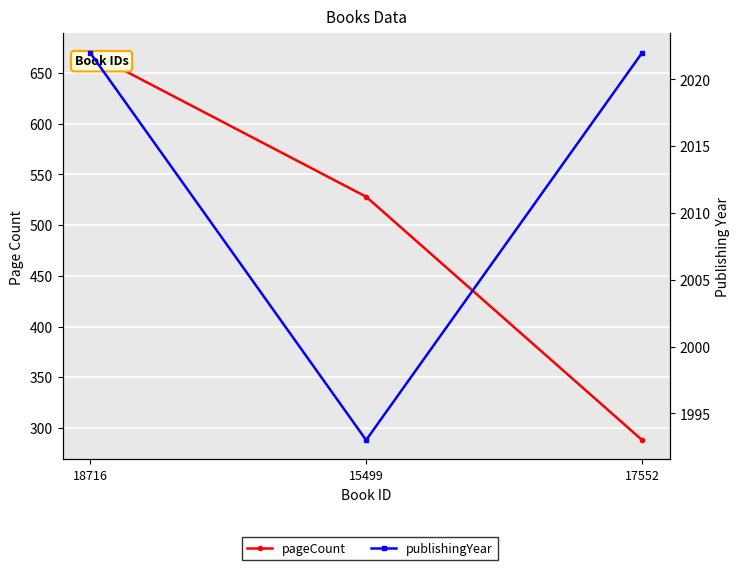

Where is publishingYear nearest to the value 2007?

15499